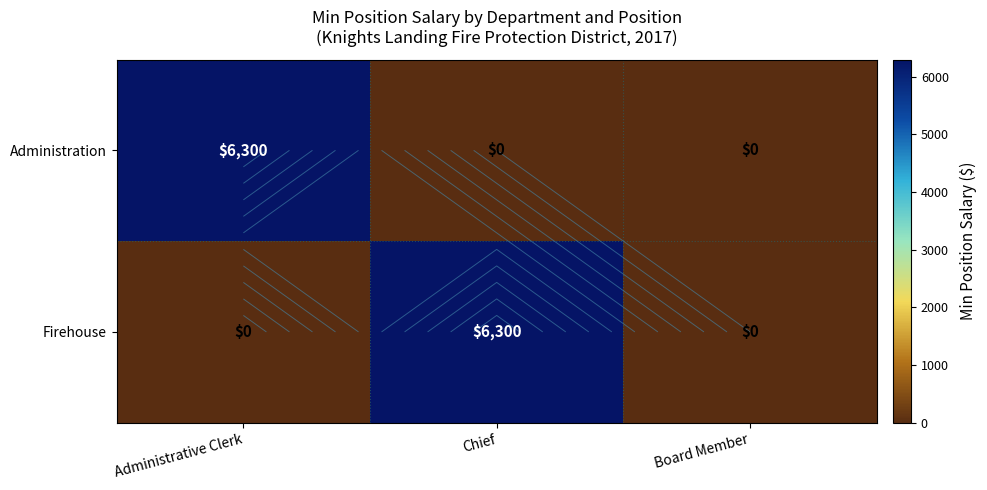

Read the Administration value at Administrative Clerk.

6300